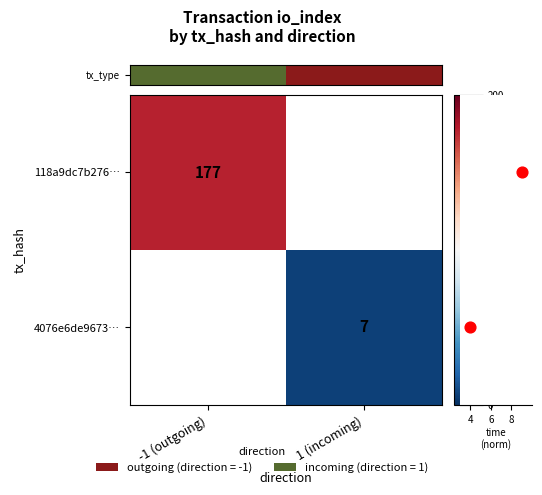

The 4076e6de9673… series shows 12 at 1 (incoming). True or false?

False